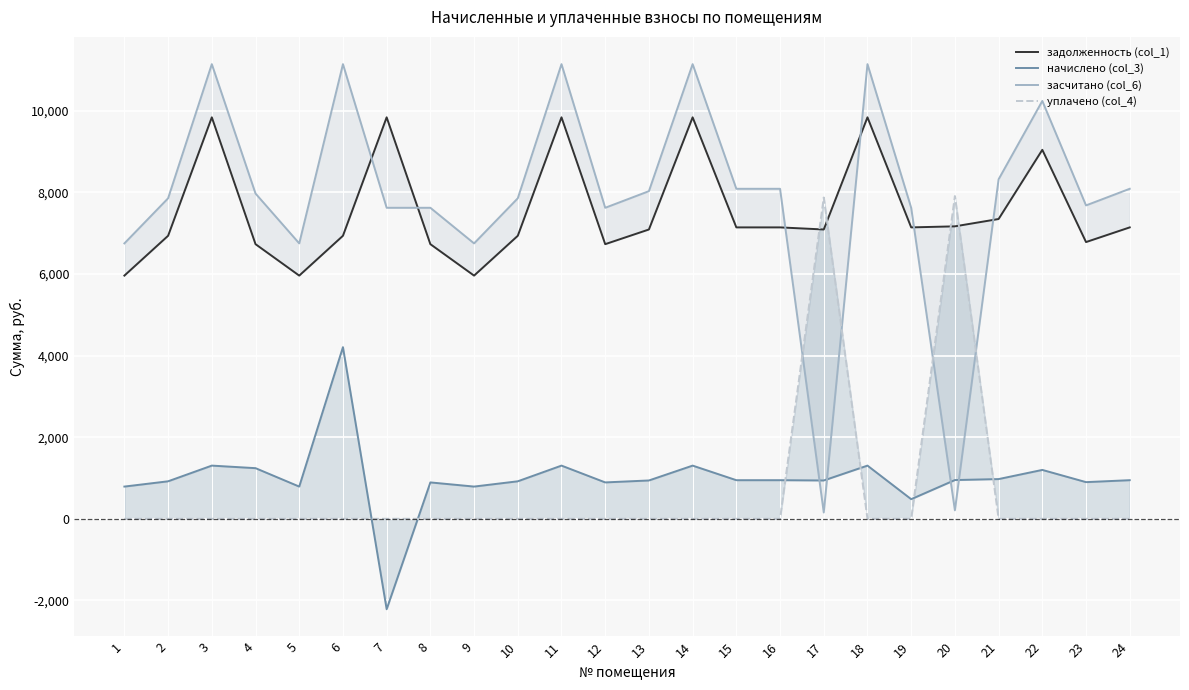

What is the total value across all series at 13?

16053.2